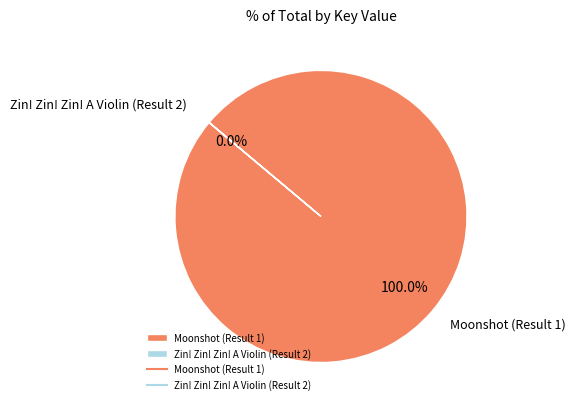

To the nearest percent, what is the average slice percentage?

50%